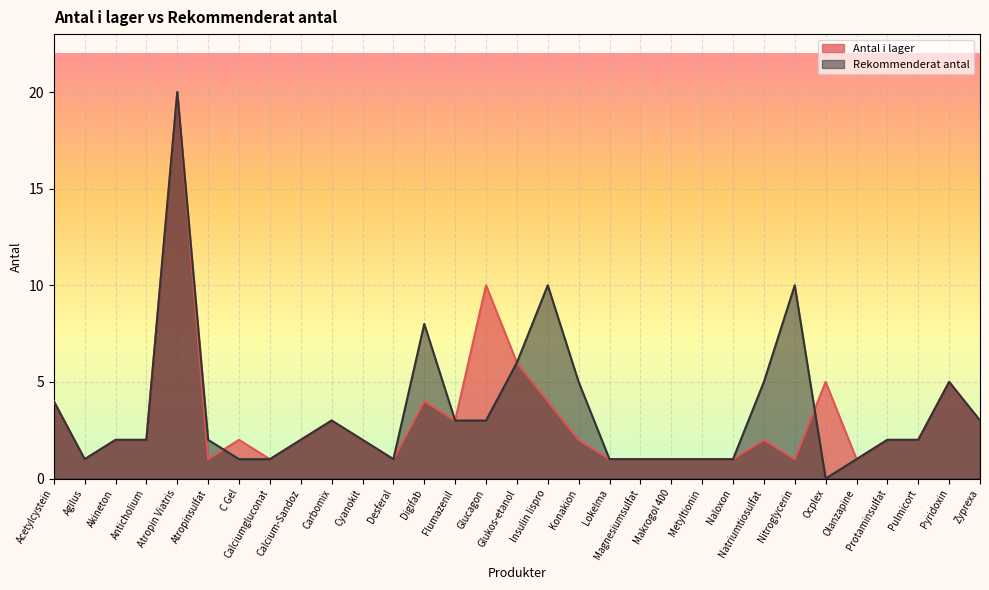

What is the label of the 15th point from the left?

Glucagon